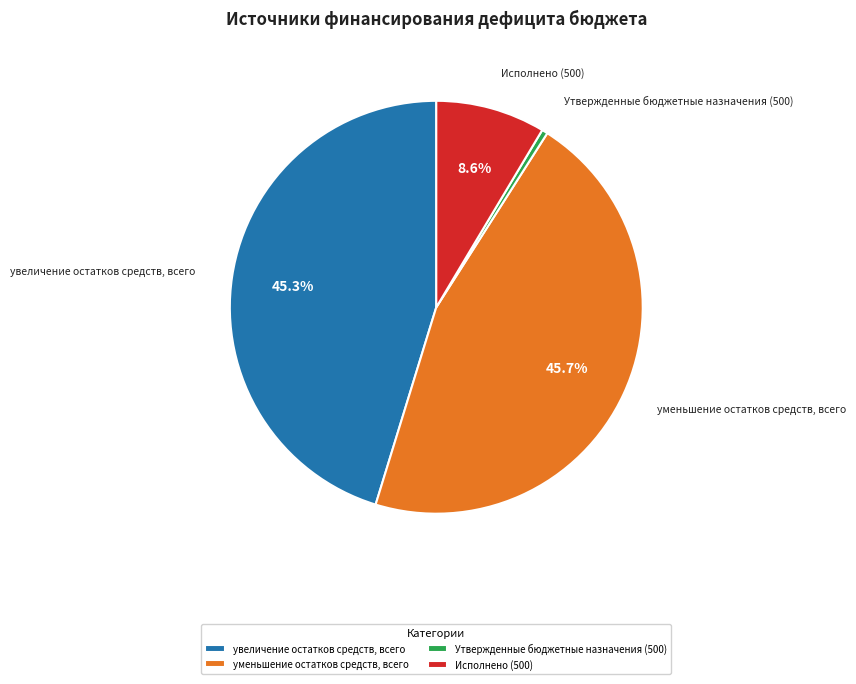

How many segments does this pie chart have?

4